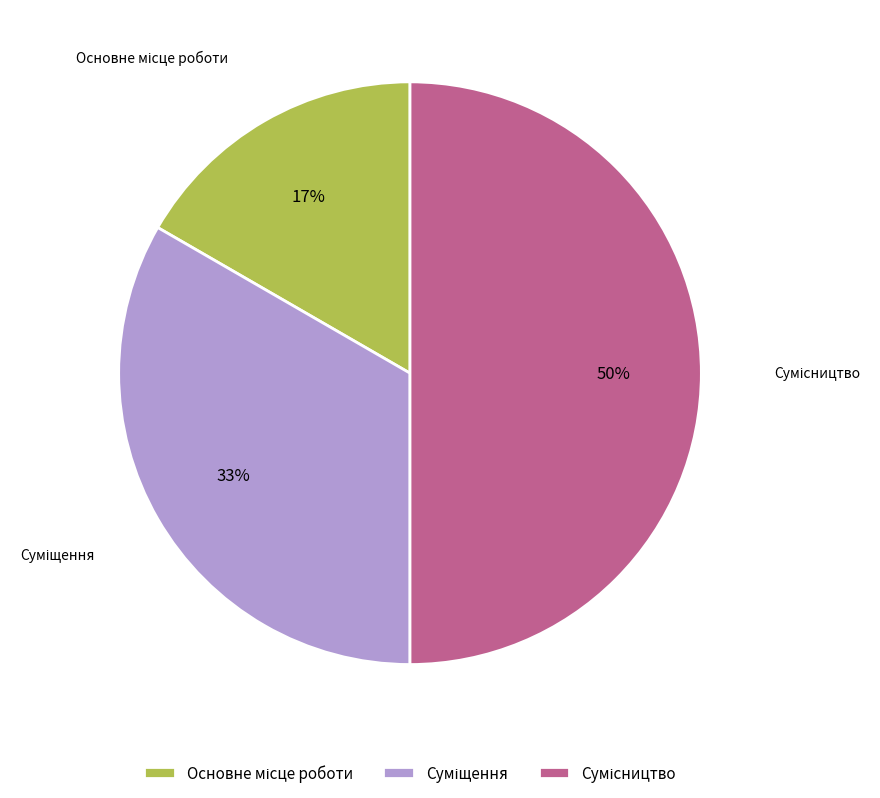

To the nearest percent, what is the difference between the largest and smallest slice percentages?

33%